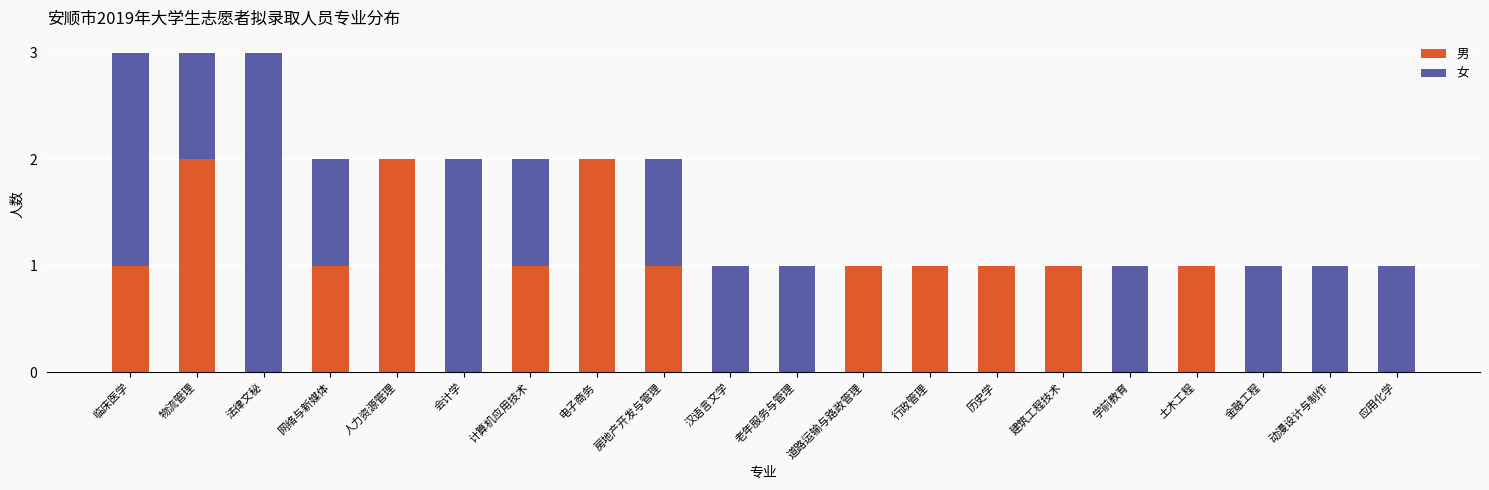

What is the sum of all 男 values?

15